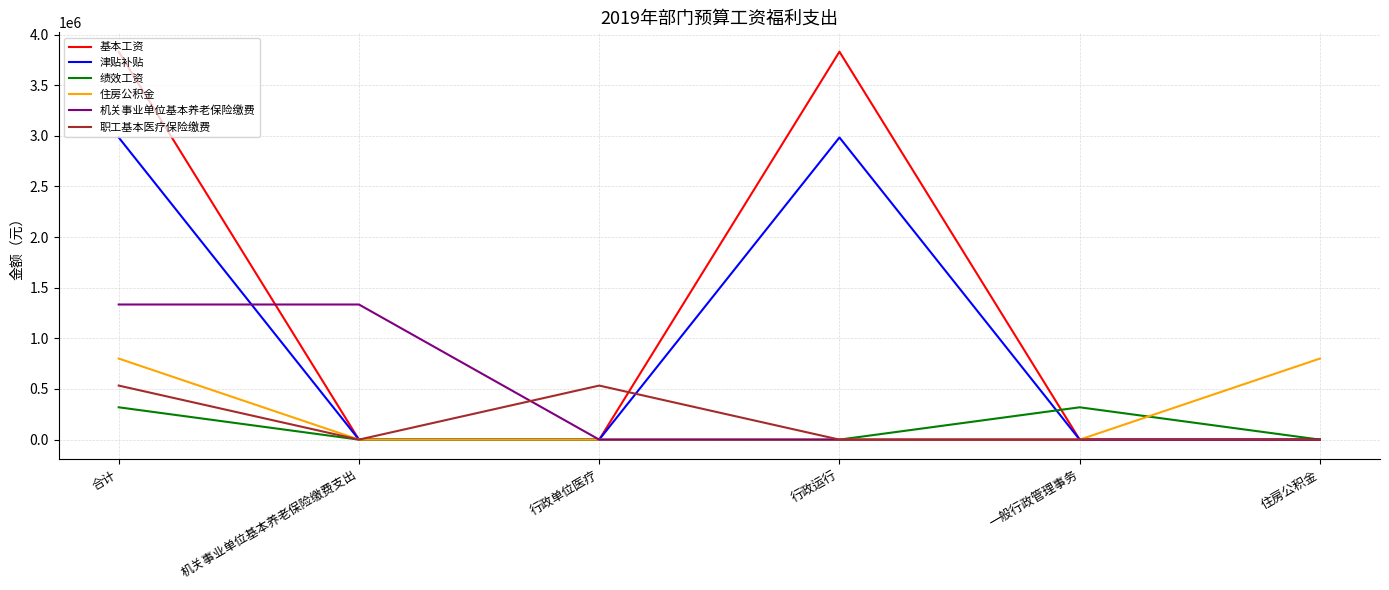

How many lines are shown in the chart?

6